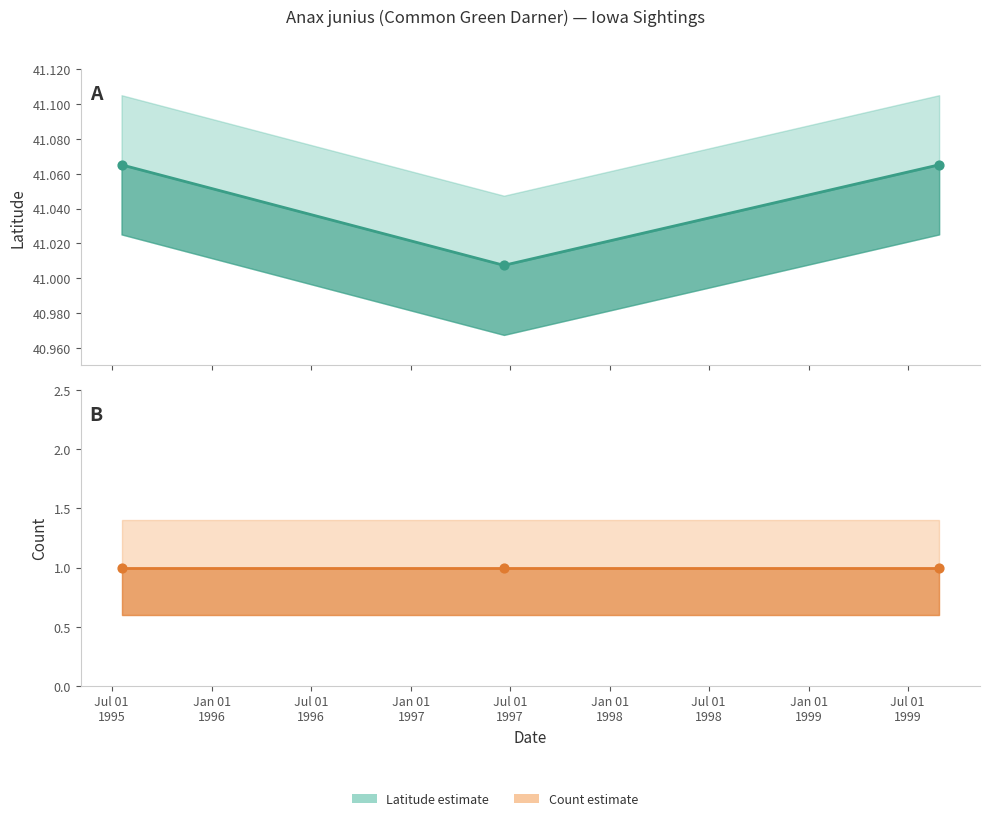

Between 1997-06-20 and 1999-08-28, which is larger?

1999-08-28